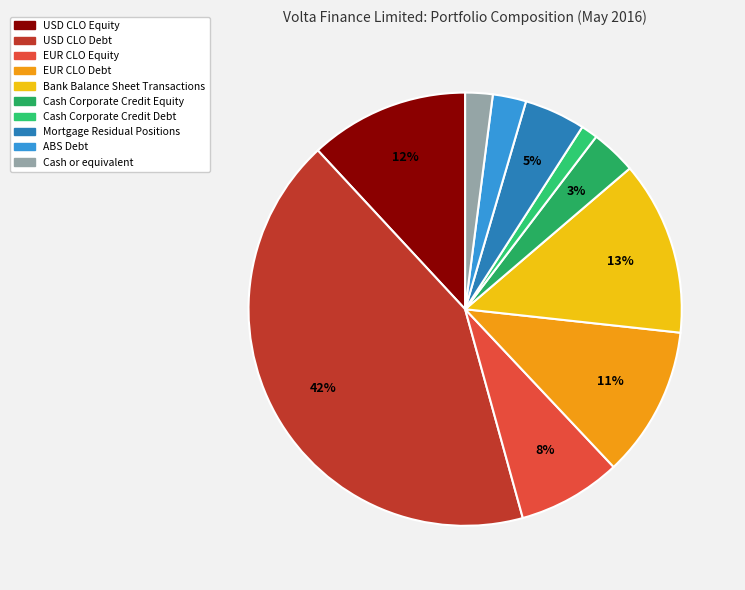

Rank the categories by value from highest to lowest.

USD CLO Debt, Bank Balance Sheet Transactions, USD CLO Equity, EUR CLO Debt, EUR CLO Equity, Mortgage Residual Positions, Cash Corporate Credit Equity, ABS Debt, Cash or equivalent, Cash Corporate Credit Debt